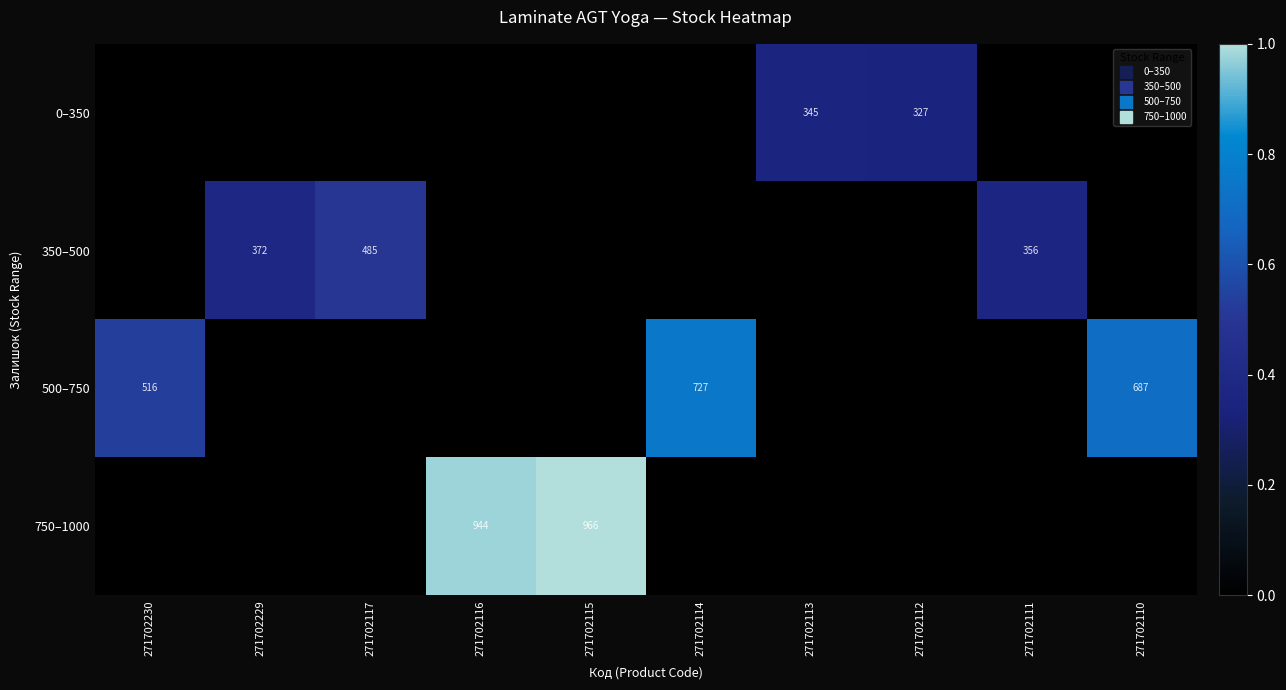

True or false: 350–500 has a value of -0.2 at 271702115.

False